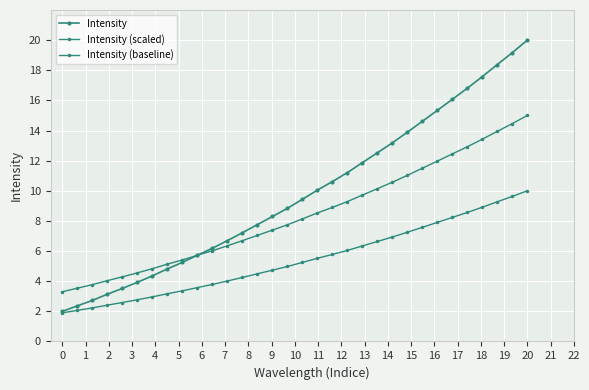

How many data points does each series have?

32